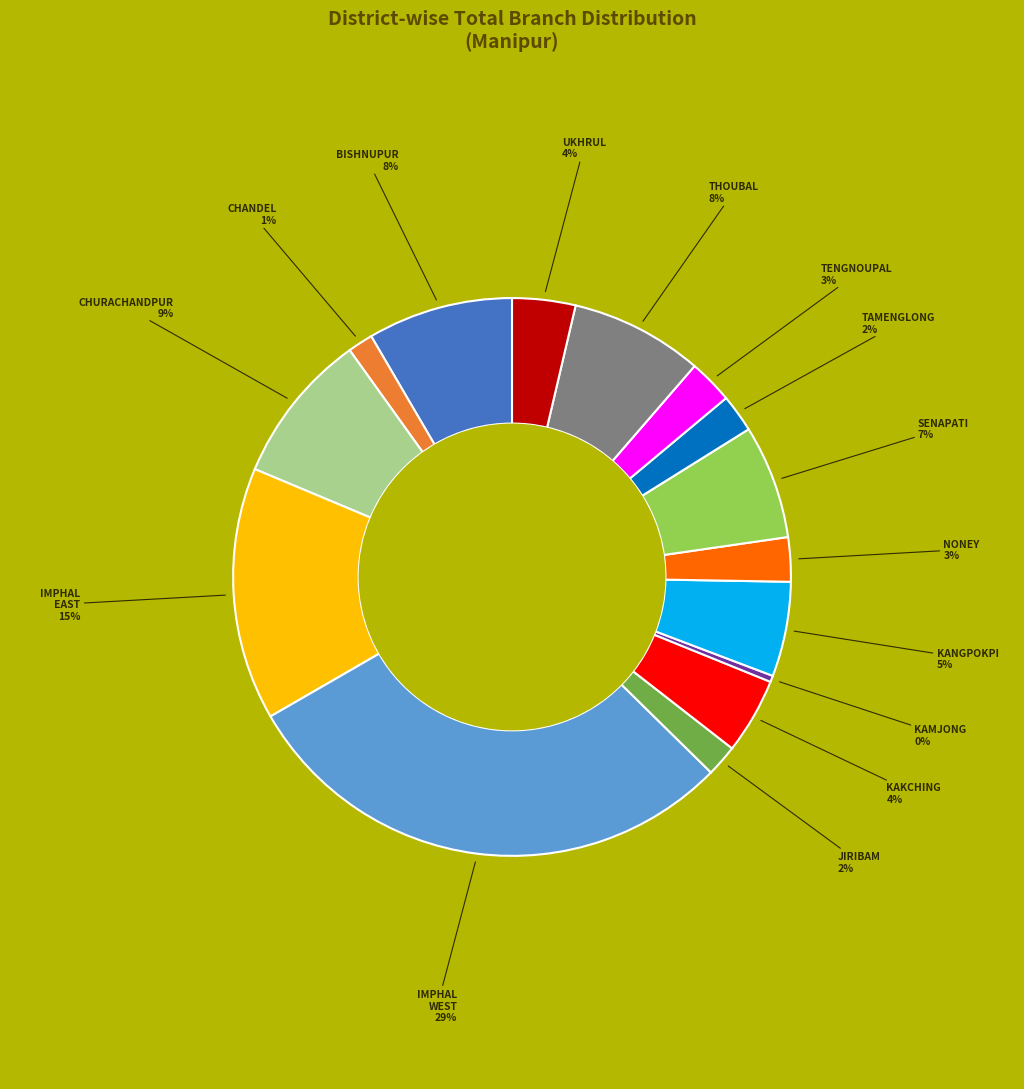

Is there a majority slice in this chart?

No